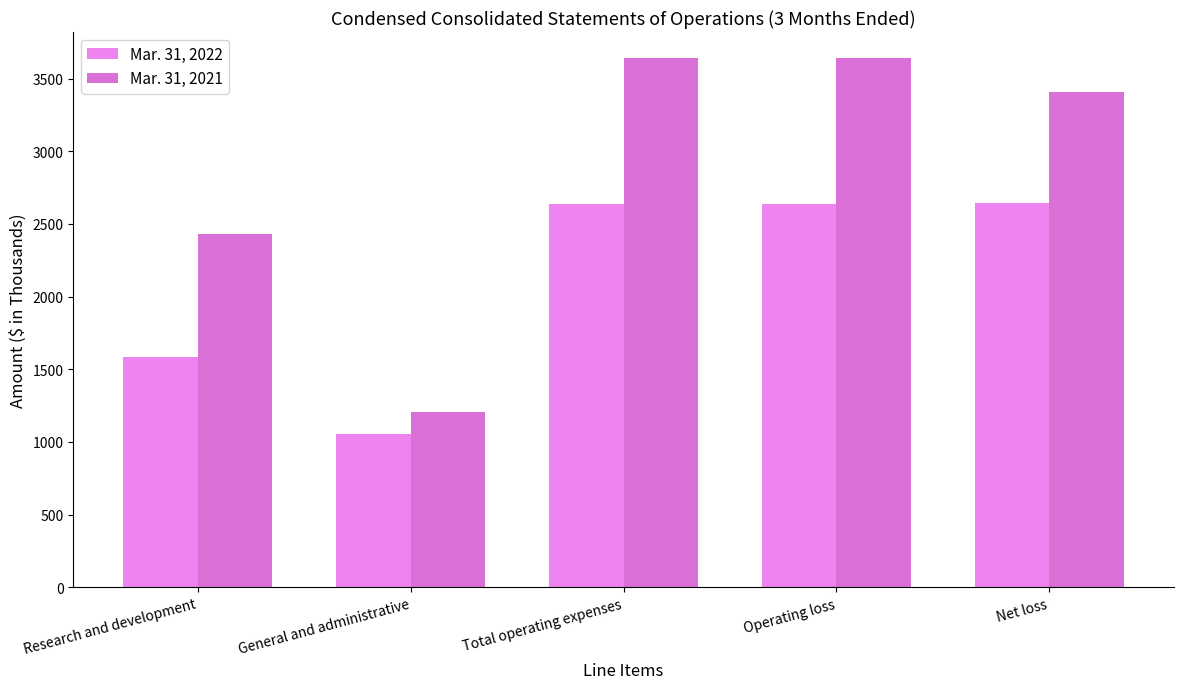

At which category is the sum across all series the highest?

Total operating expenses